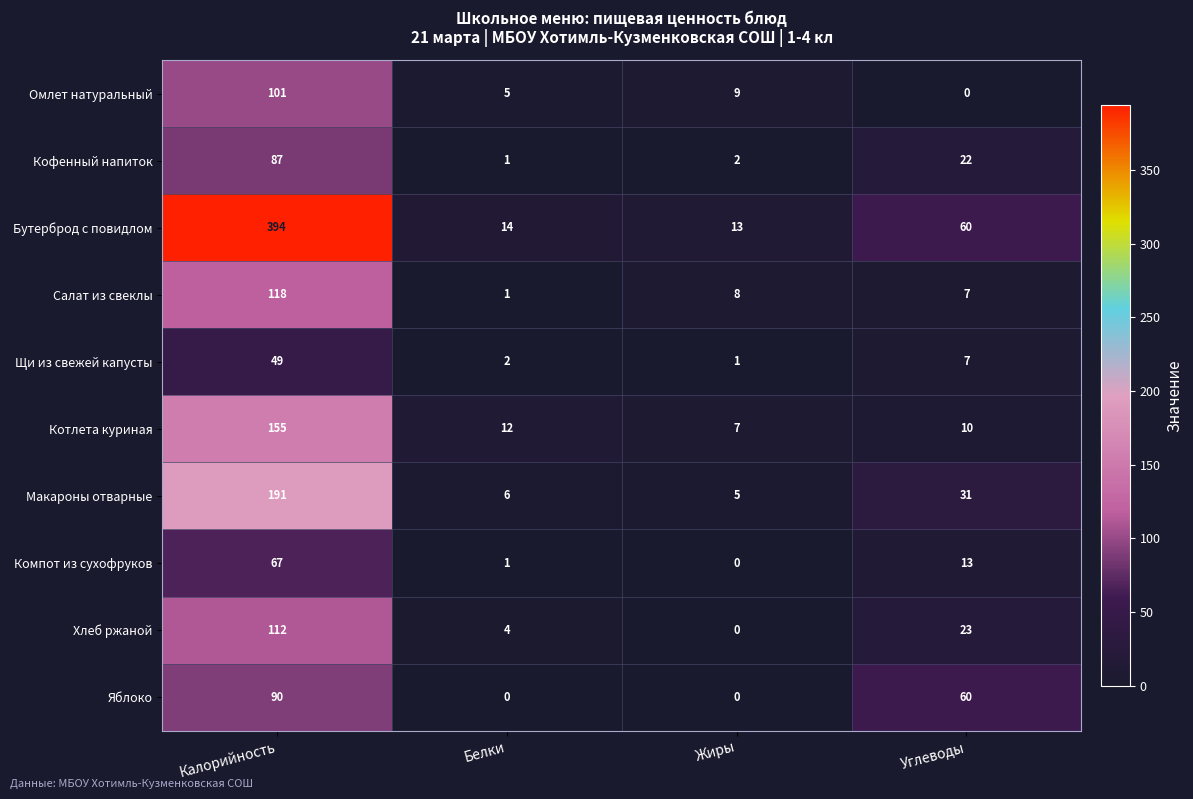

What is the spread (max minus min) of values at Калорийность?

345